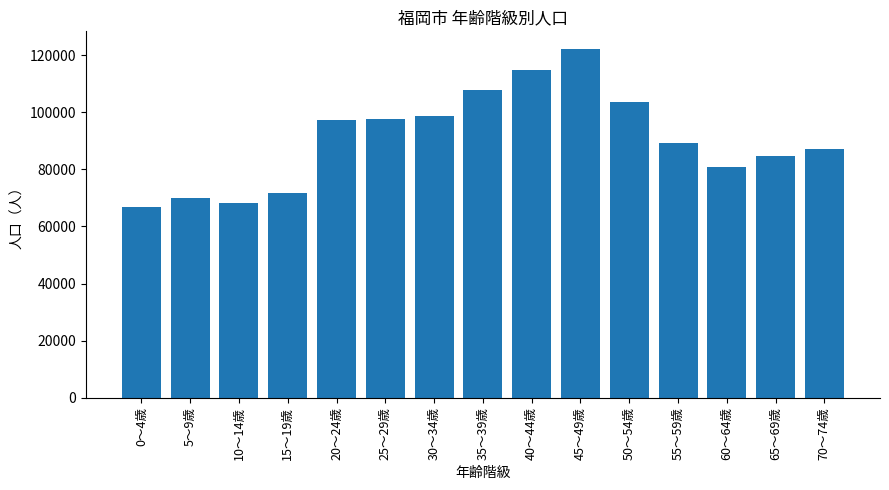

What is the label of the 7th bar from the left?

30～34歳